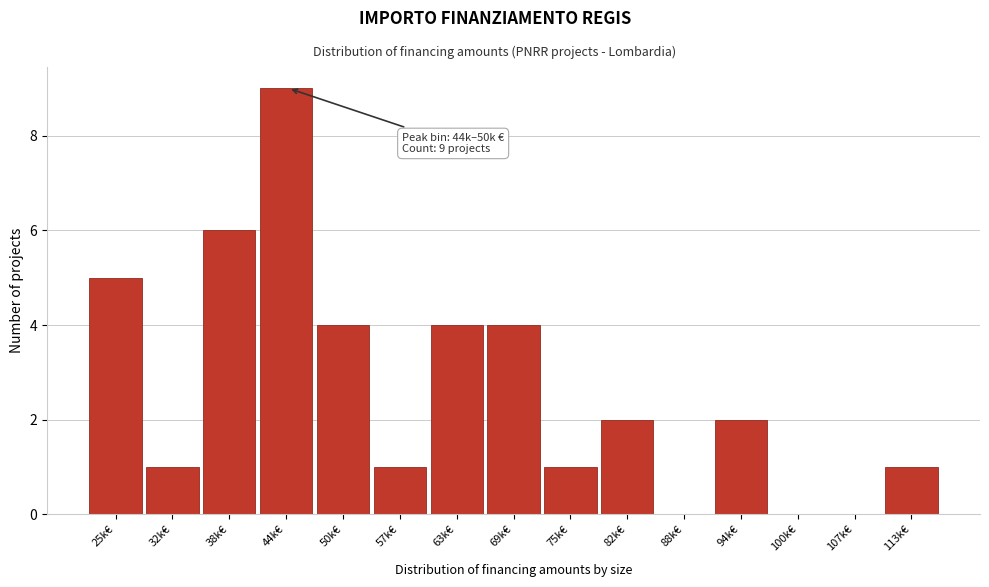

Reading right to left, what are all the values shown in this chart?

113k€=1	107k€=0	100k€=0	94k€=2	88k€=0	82k€=2	75k€=1	69k€=4	63k€=4	57k€=1	50k€=4	44k€=9	38k€=6	32k€=1	25k€=5